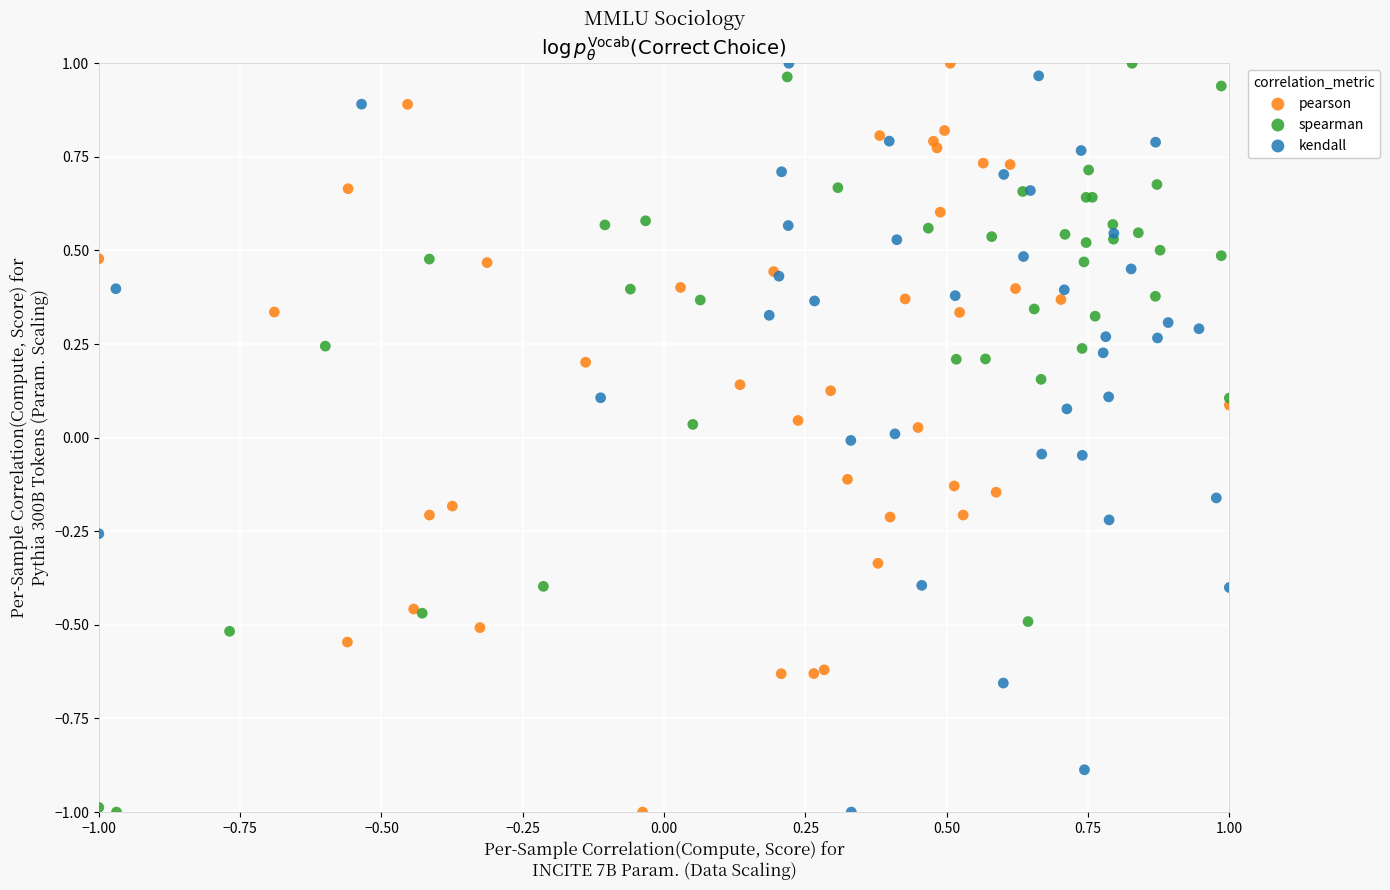

What are all the series names shown in the legend?

pearson, spearman, kendall